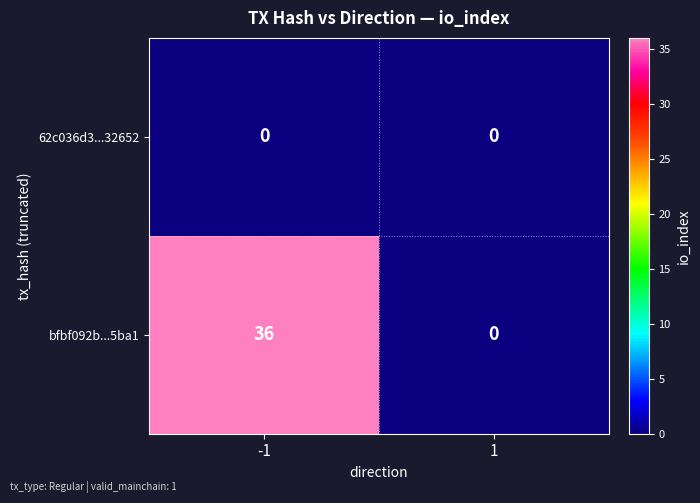

Rank the series by their maximum value, from lowest to highest.

62c036d3...32652, bfbf092b...5ba1